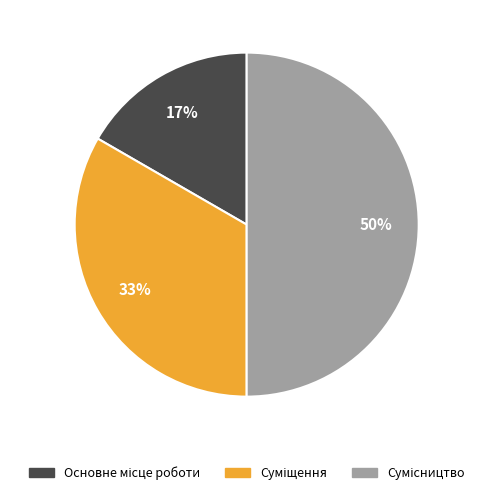

To the nearest percent, what is the difference between the largest and smallest slice percentages?

33%